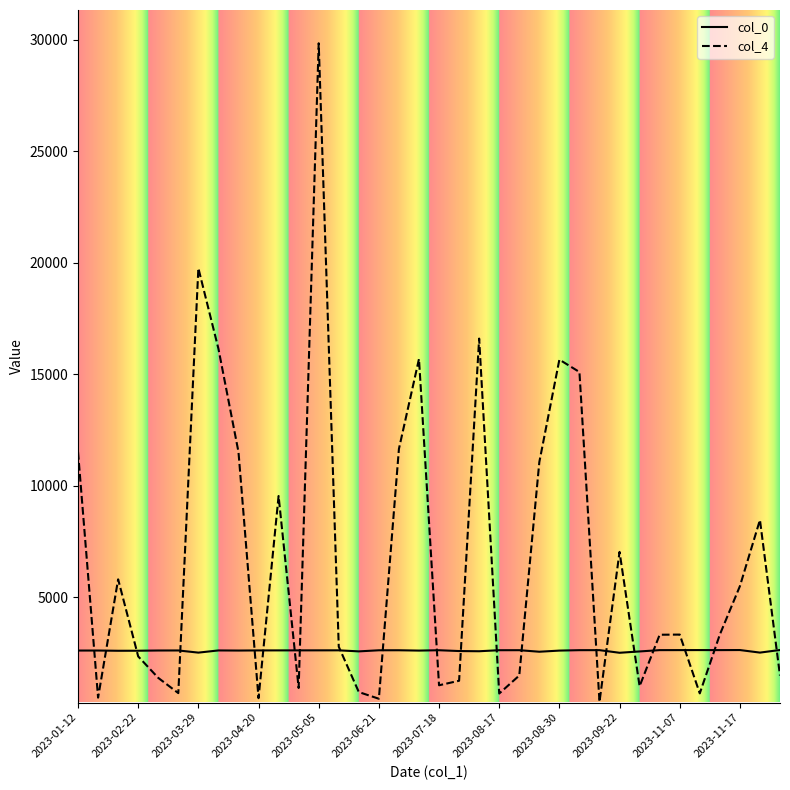

Which series has the largest total across all categories?

col_4